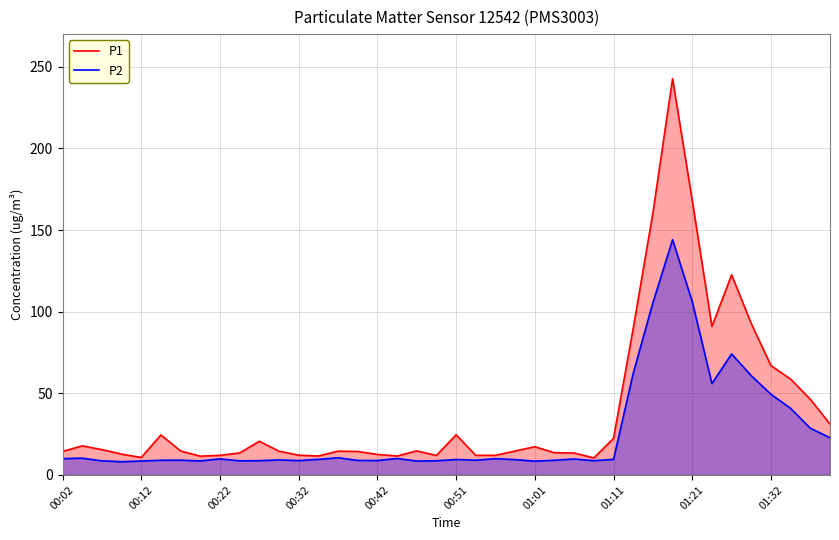

Does the chart have visible grid lines?

Yes